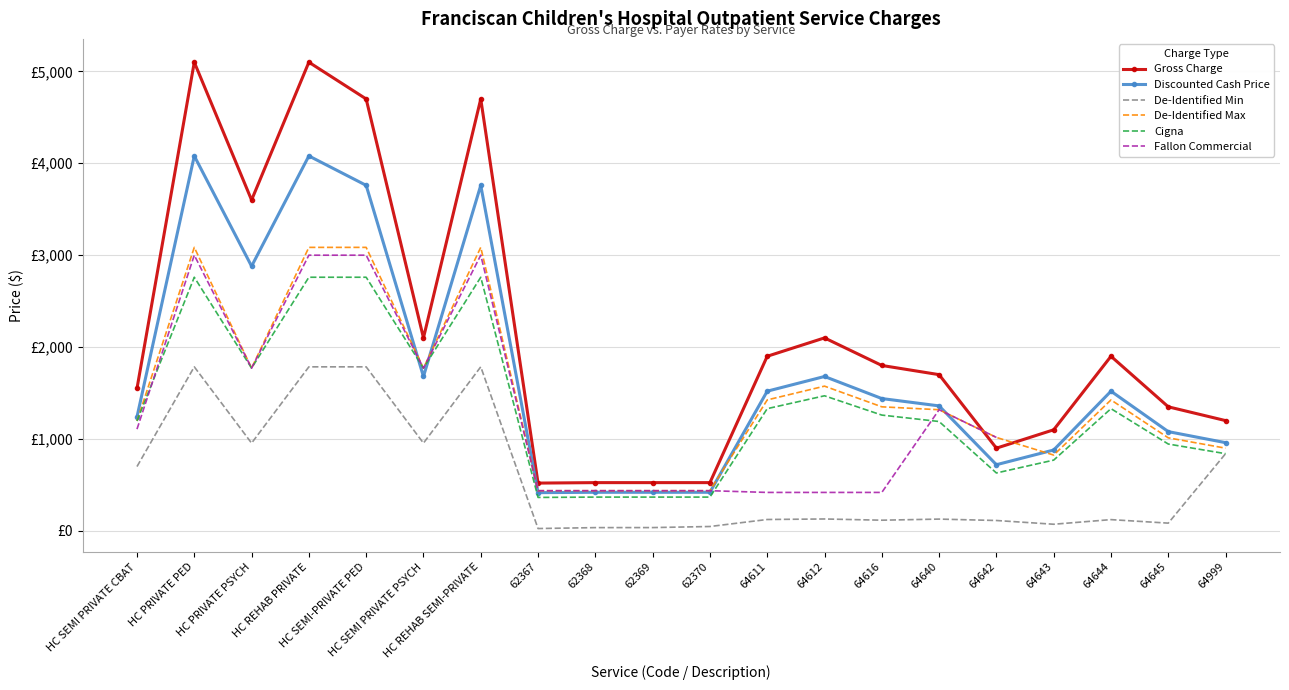

What are all the series names shown in the legend?

Gross Charge, Discounted Cash Price, De-Identified Min, De-Identified Max, Cigna, Fallon Commercial